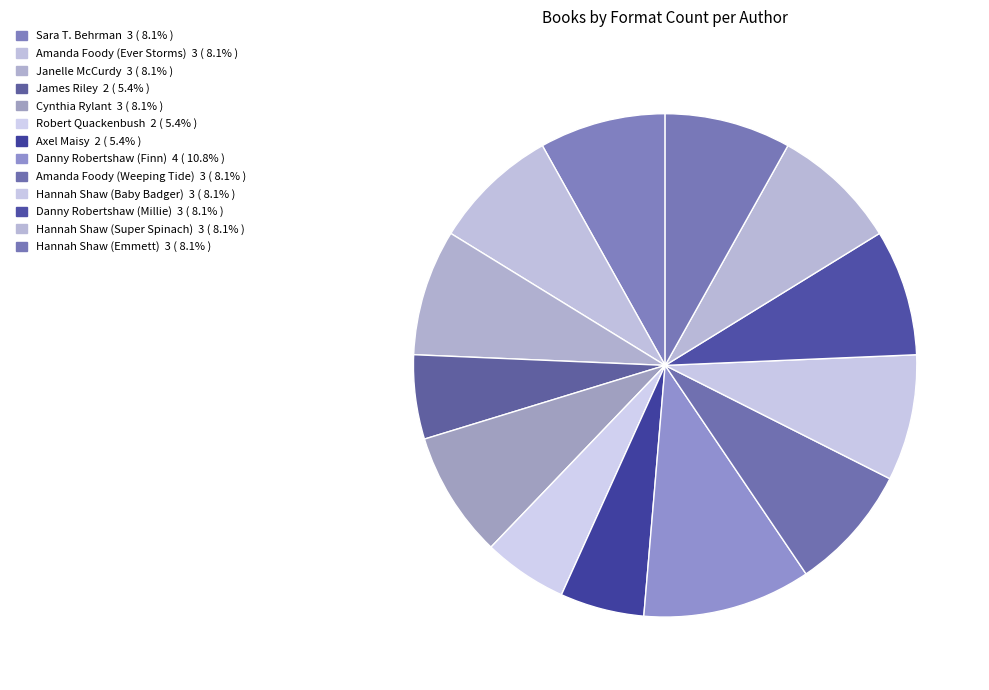

How many segments does this pie chart have?

13